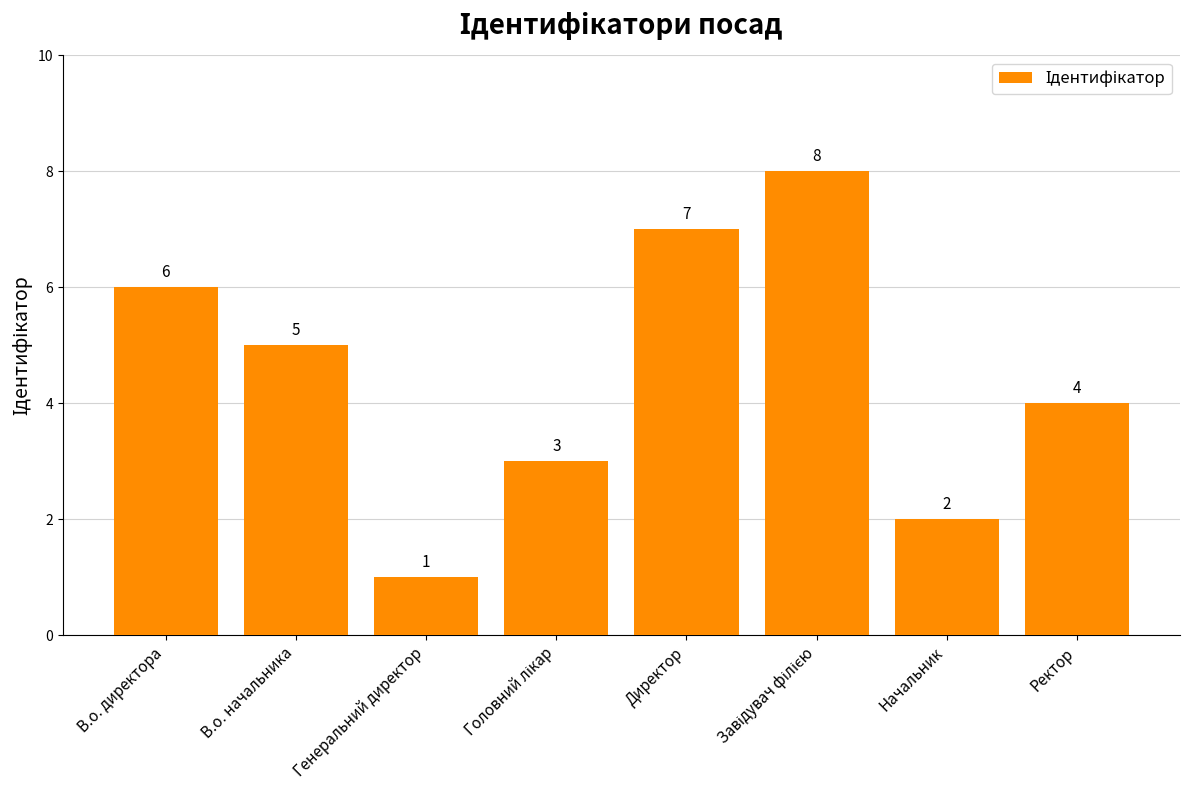

What is the sum of all values?

36